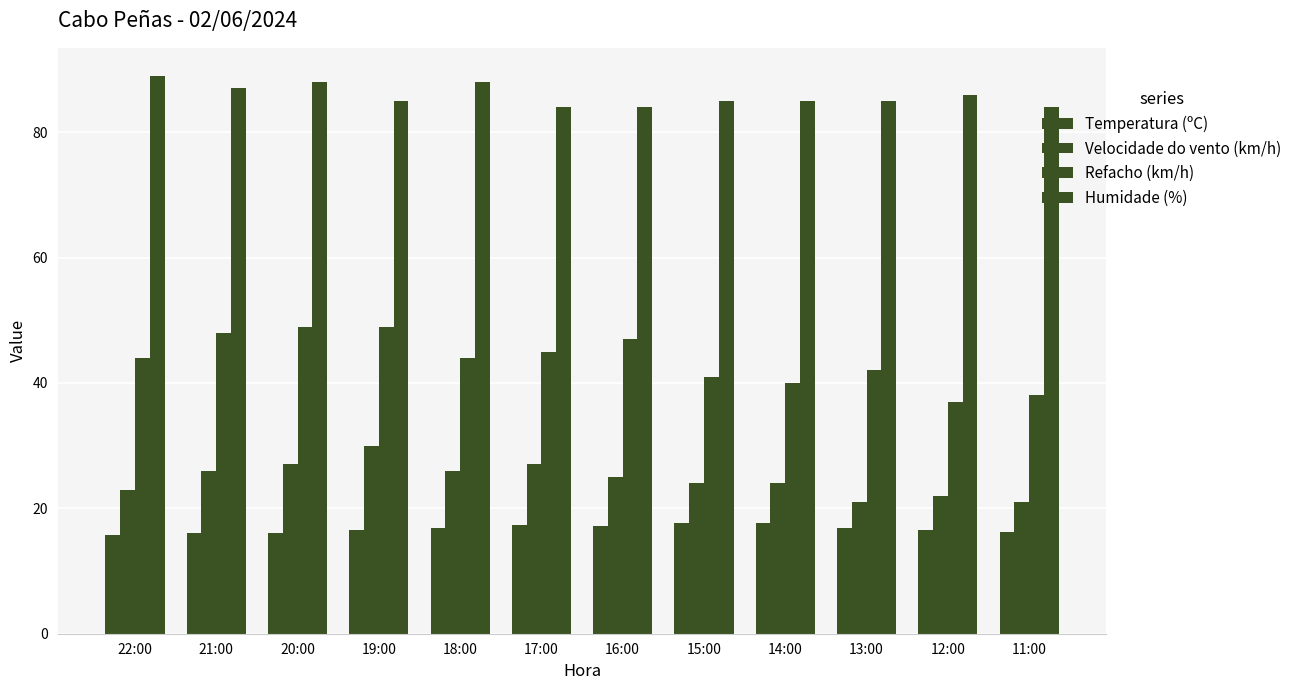

At how many categories does at least one series exceed 88?

1